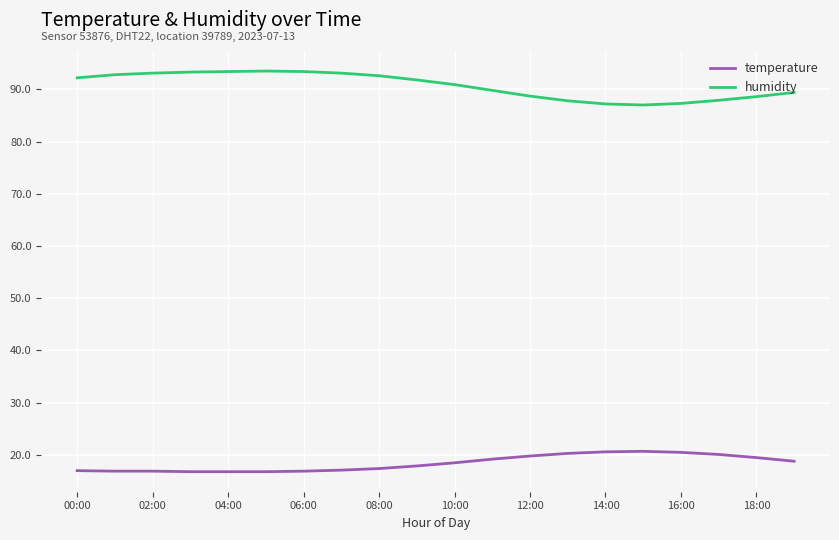

What is the smallest value displayed?

16.8